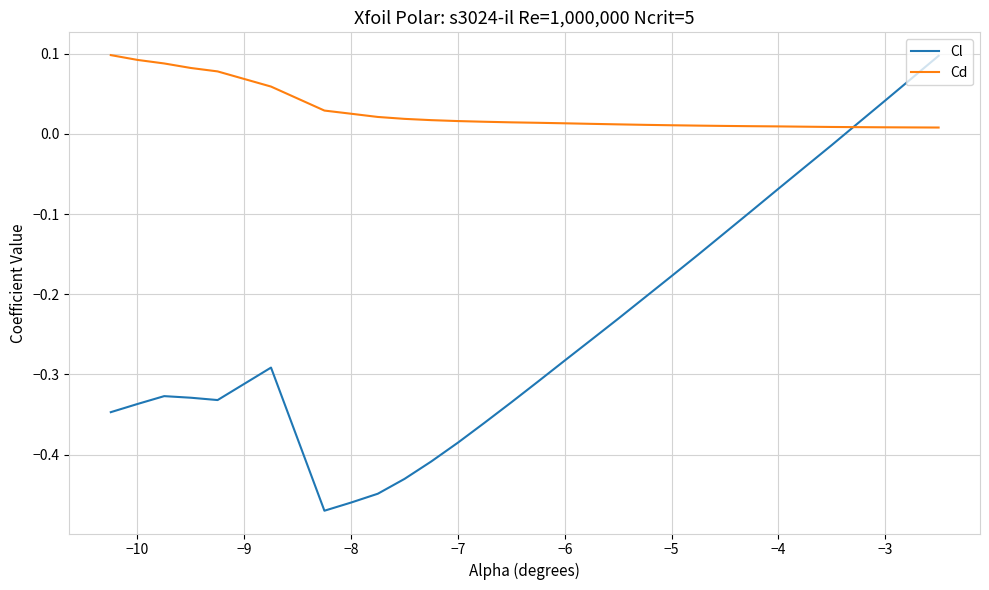

What are all the series names shown in the legend?

Cl, Cd